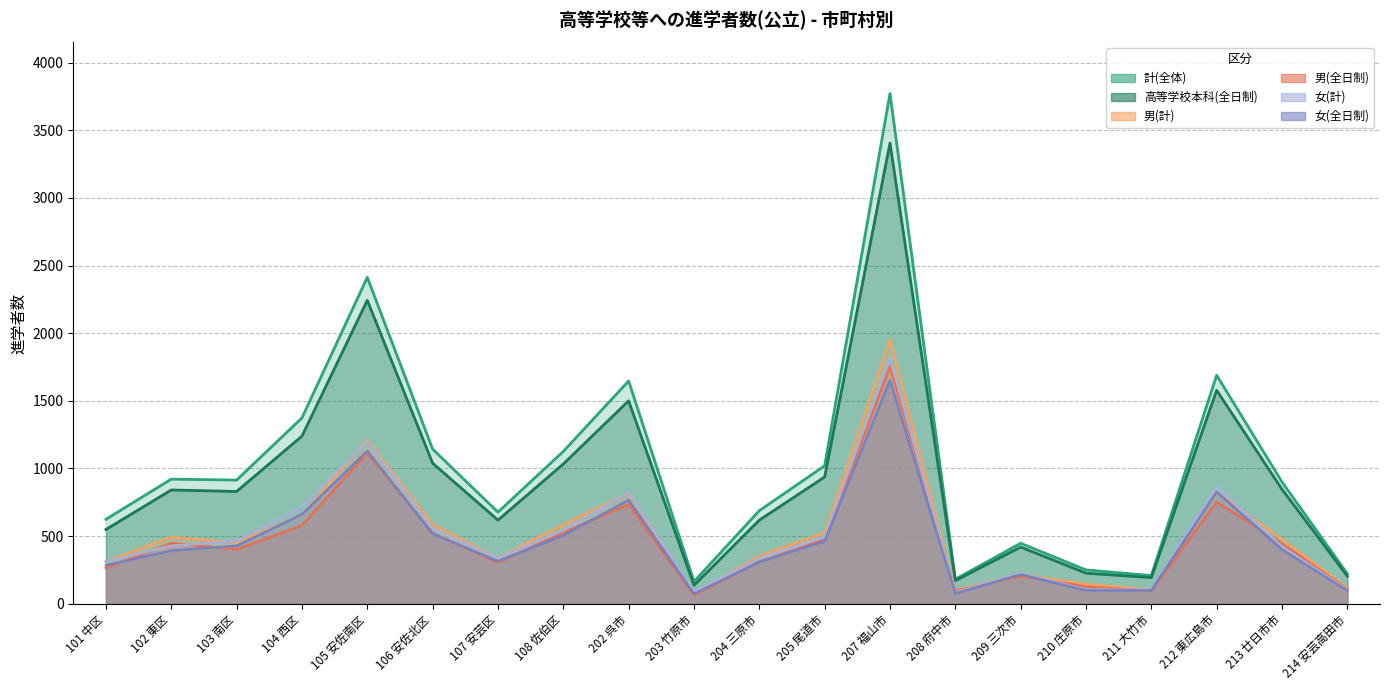

At how many categories does at least one series exceed 230?

16